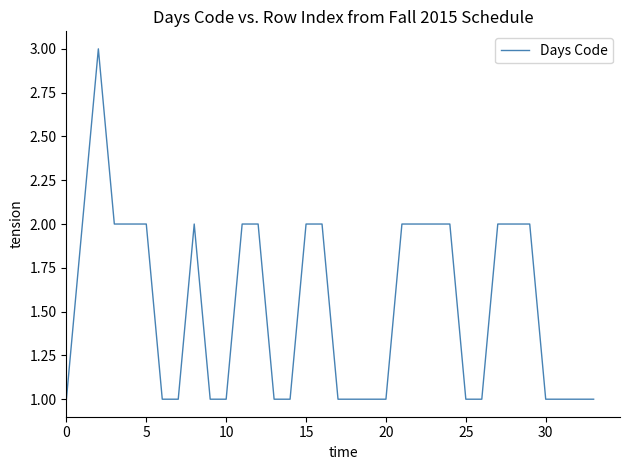

What is the greatest value displayed?

3